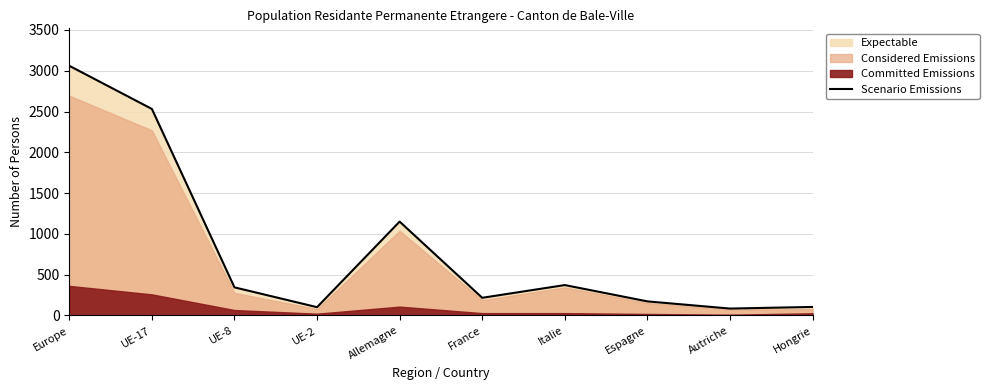

Which category has the highest value across all series?

Europe